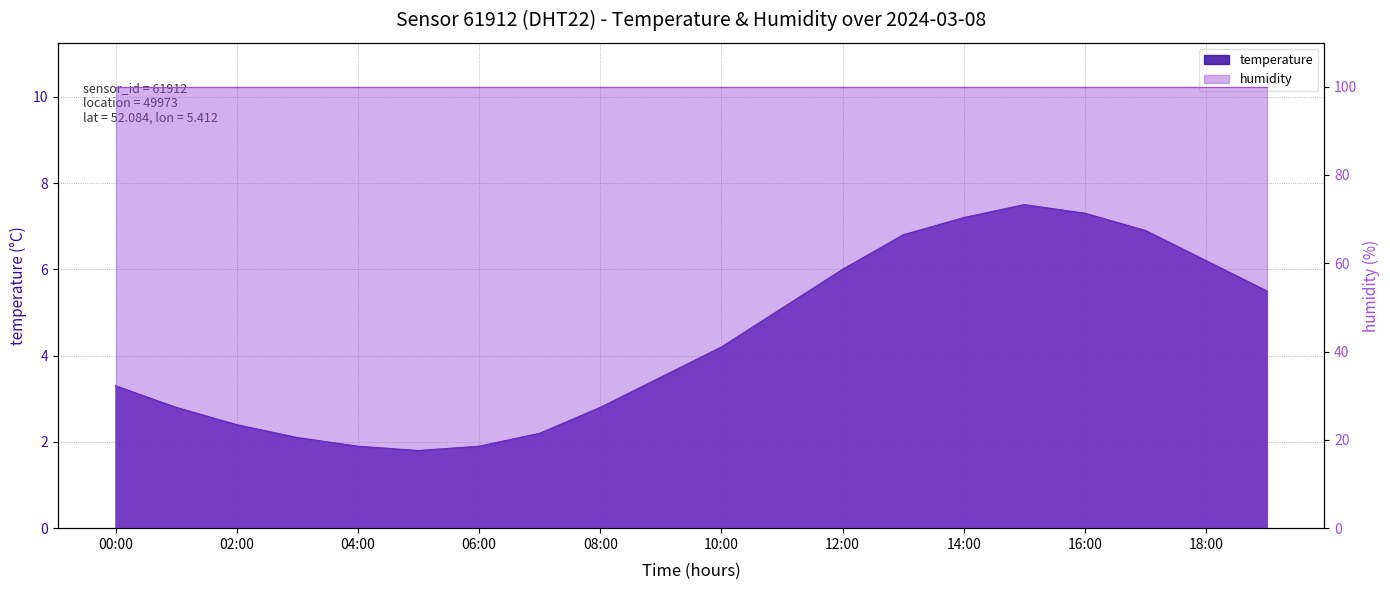

The value at 04:00 is 2.6. True or false?

False